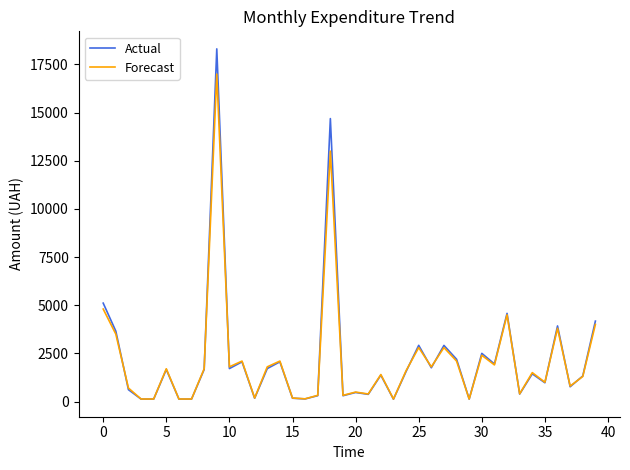

Rank the series by their maximum value, from highest to lowest.

Actual, Forecast